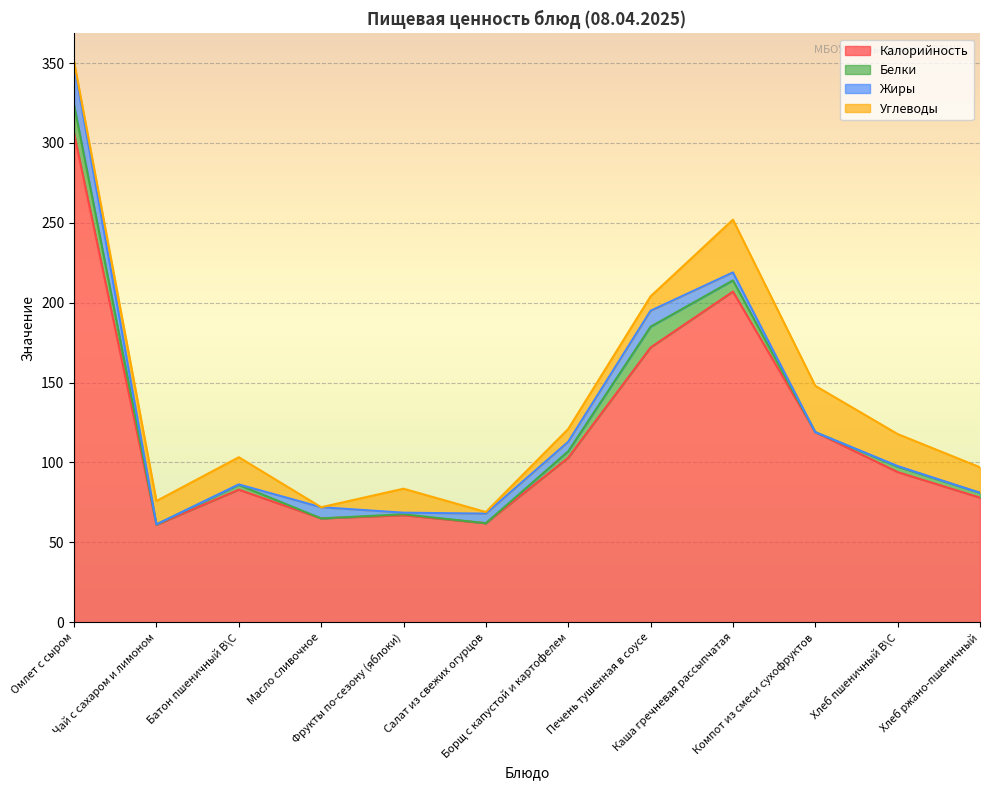

How many times do Белки and Углеводы cross each other?

3